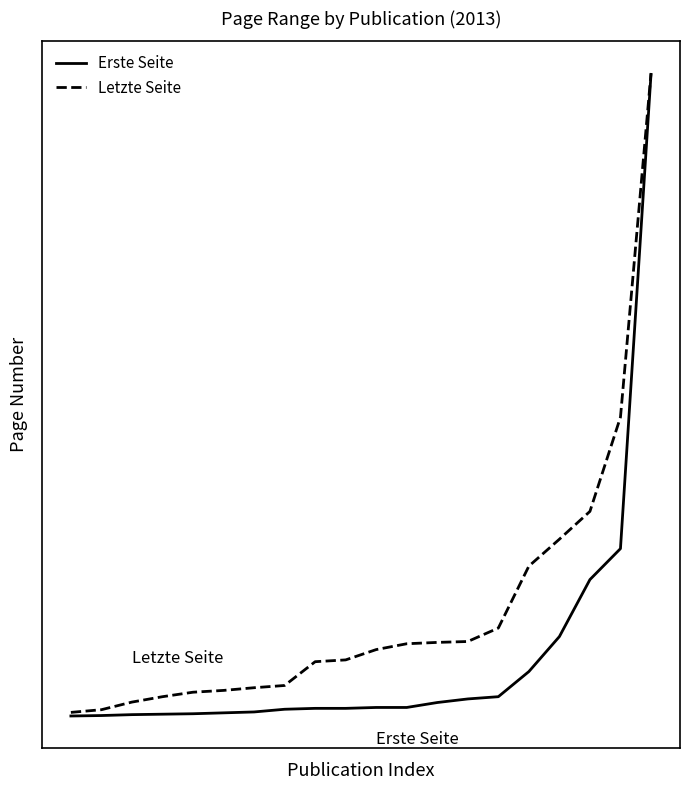

What is the value of the Letzte Seite point at the 6th from the left?

59